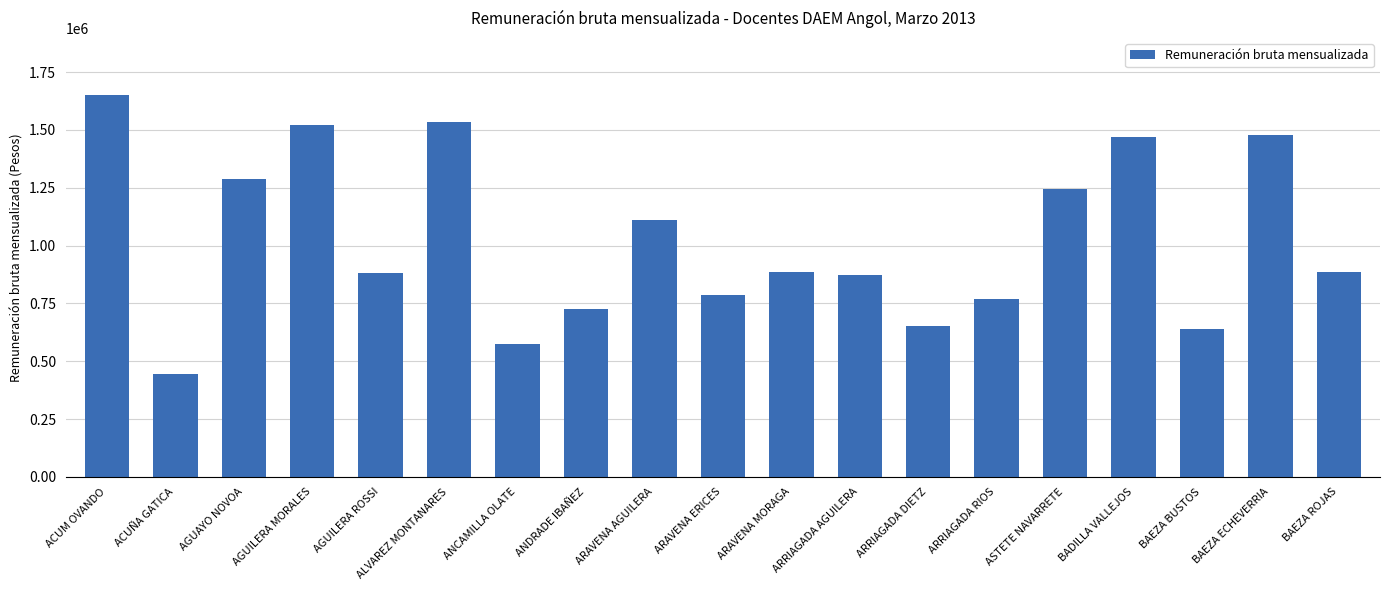

What position from the left is ARRIAGADA AGUILERA?

12